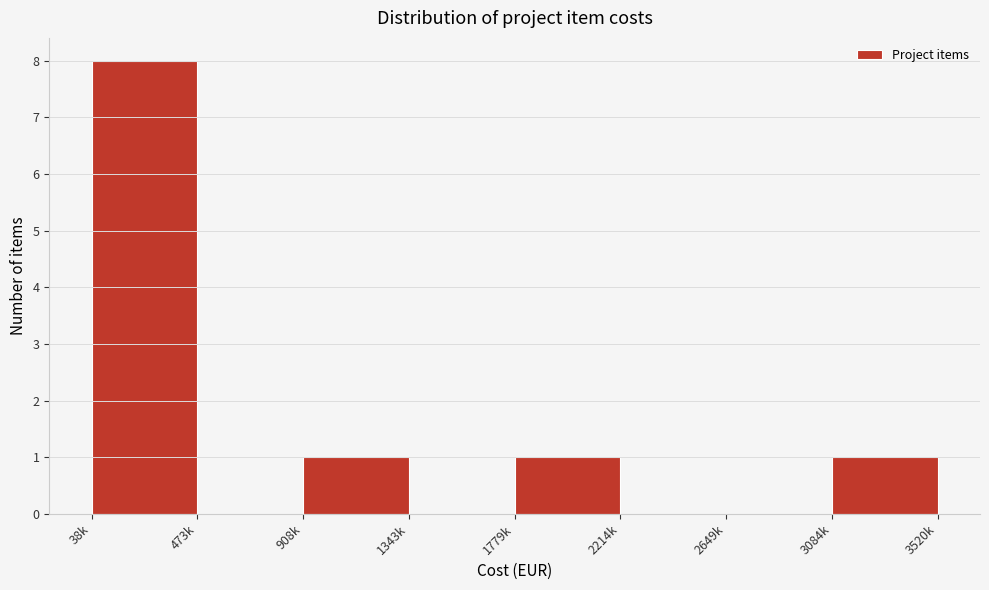

Reading left to right, list all the values displayed in this chart.

38k=8	473k=0	908k=1	1343k=0	1779k=1	2214k=0	2649k=0	3084k=1